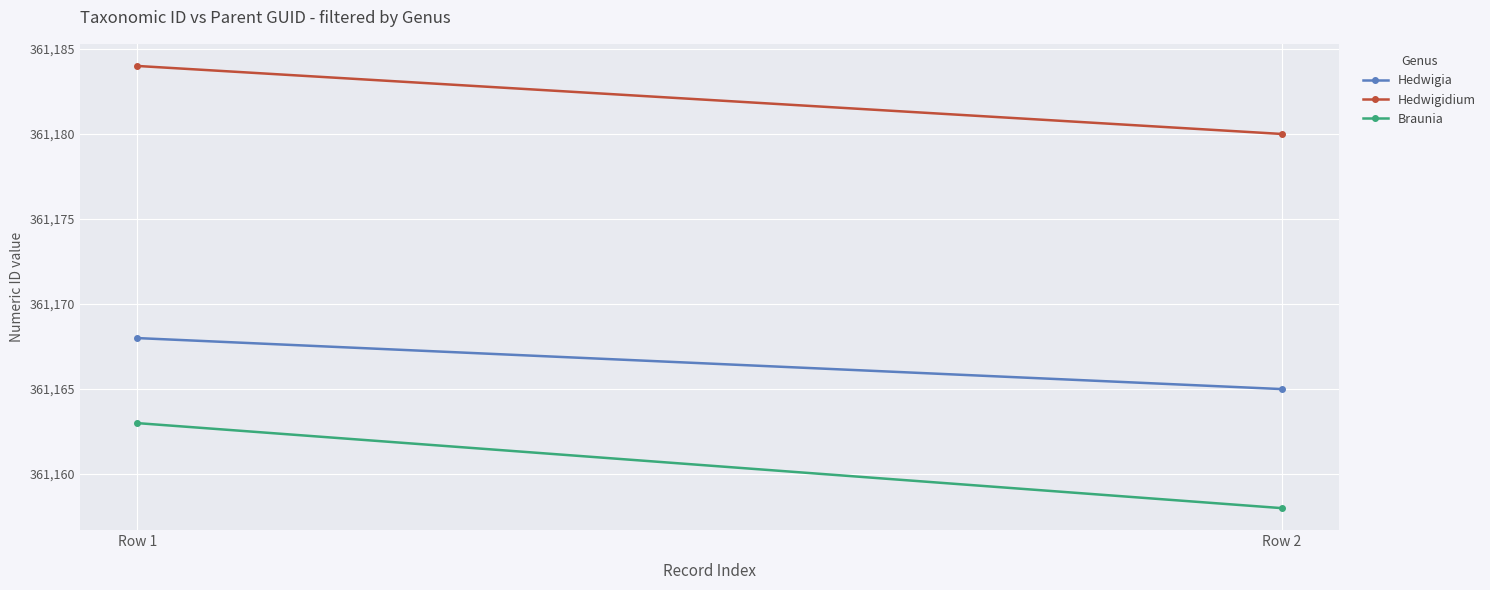

At which category is the sum across all series the highest?

Row 1